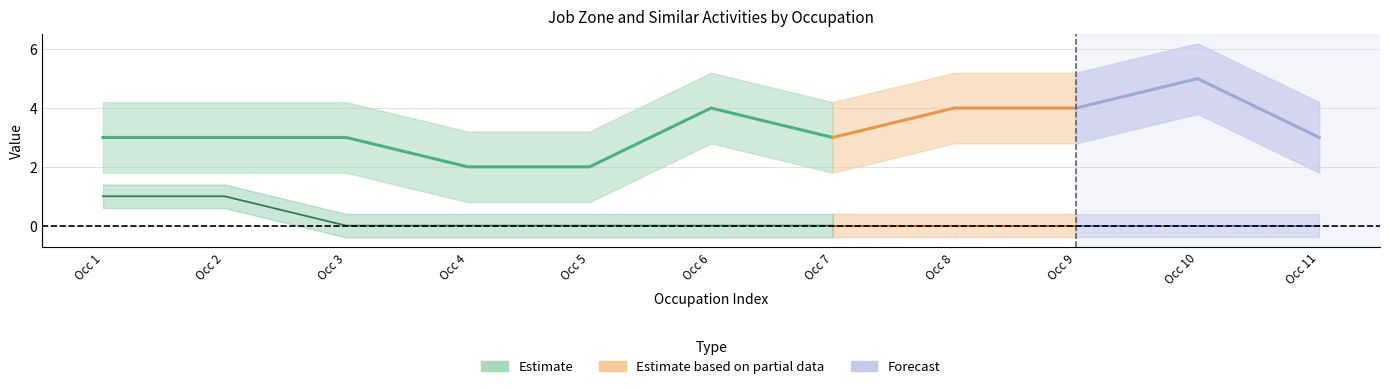

What is the difference between the second highest and minimum values in the Job Zone series?

2